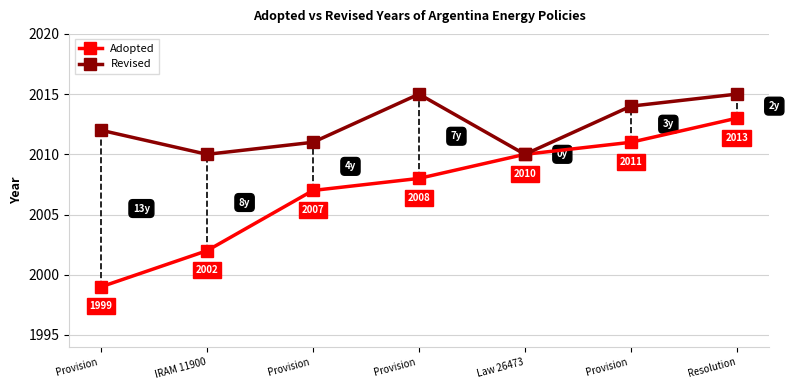

Reading right to left, transcribe all the data shown in this chart.

Adopted: 2013	2011	2010	2008	2007	2002	1999
Revised: 2015	2014	2010	2015	2011	2010	2012